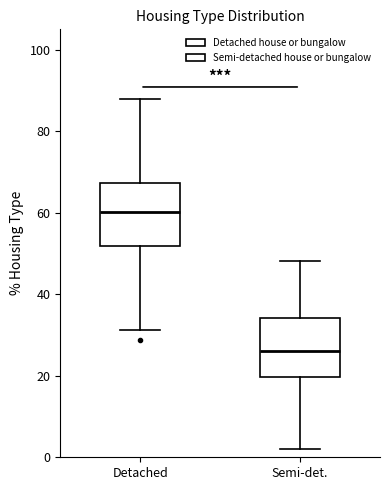

Reading left to right, transcribe this box plot: for each box, give where its median line is, the range the box spans, and where its two whiskers end, as read against the y-axis. The values are not printed on the chart, so give them approximately, as read against the axis.

Detached: median 60, box 52 to 68, whiskers 32 to 88
Semi-det.: median 26, box 20 to 34, whiskers 2 to 48